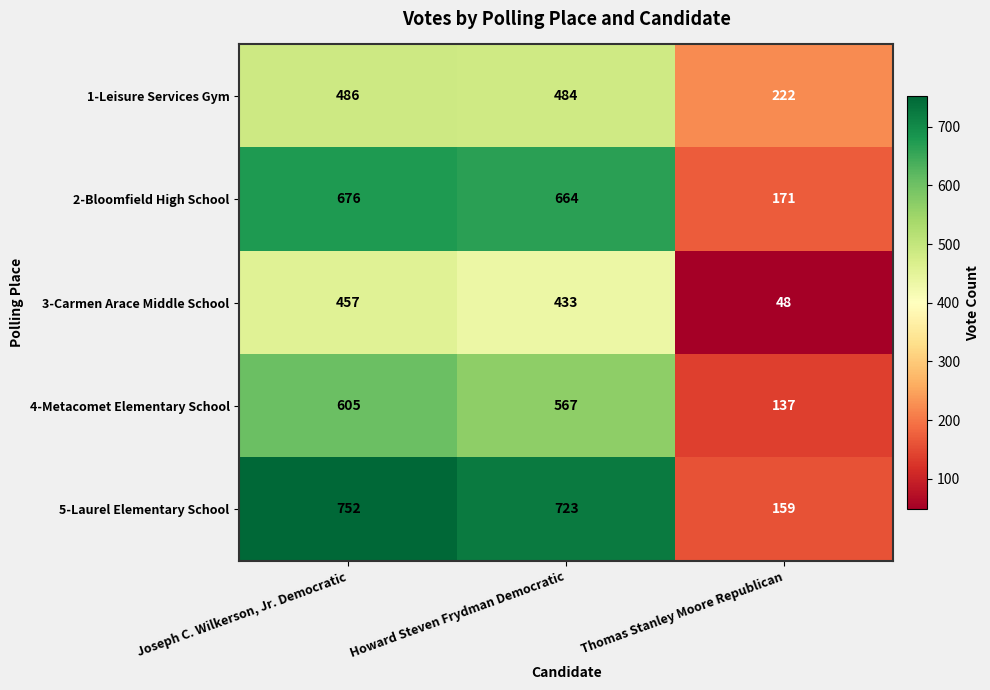

What is the spread (max minus min) of values at Thomas Stanley Moore Republican?

174